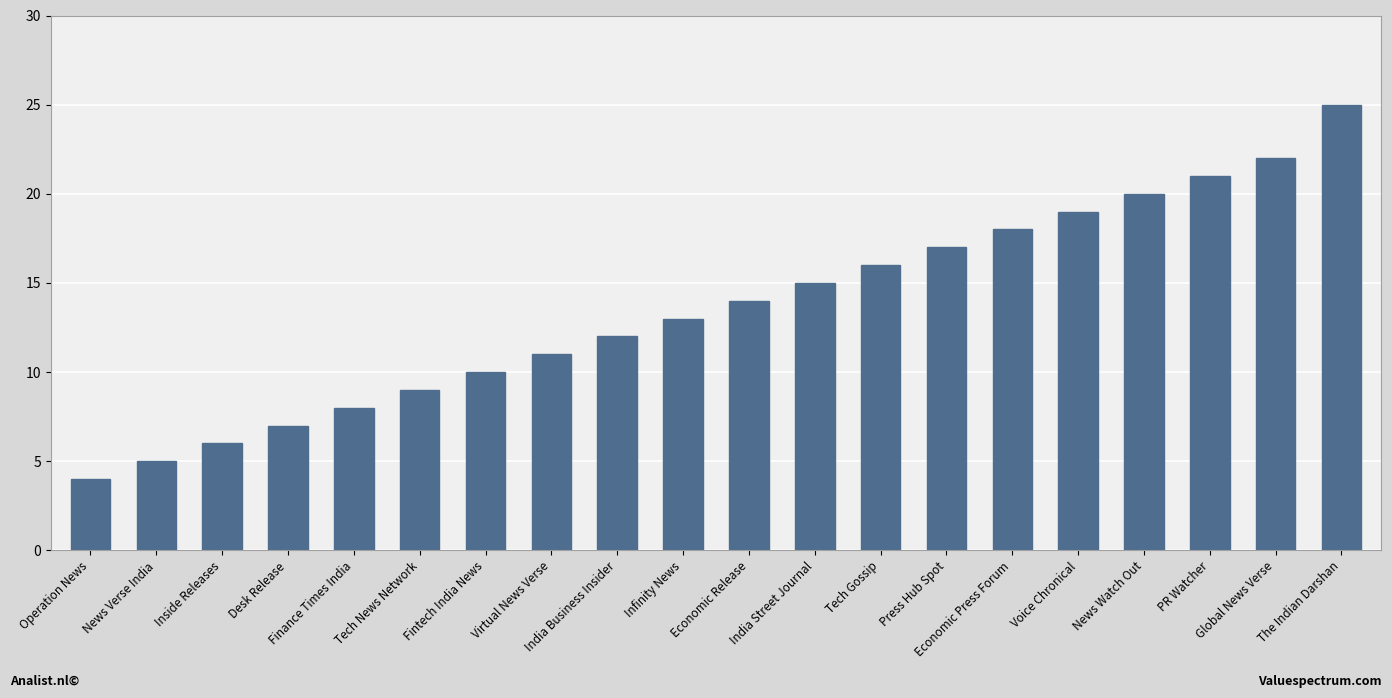

Which category has the lowest value across all series?

Operation News